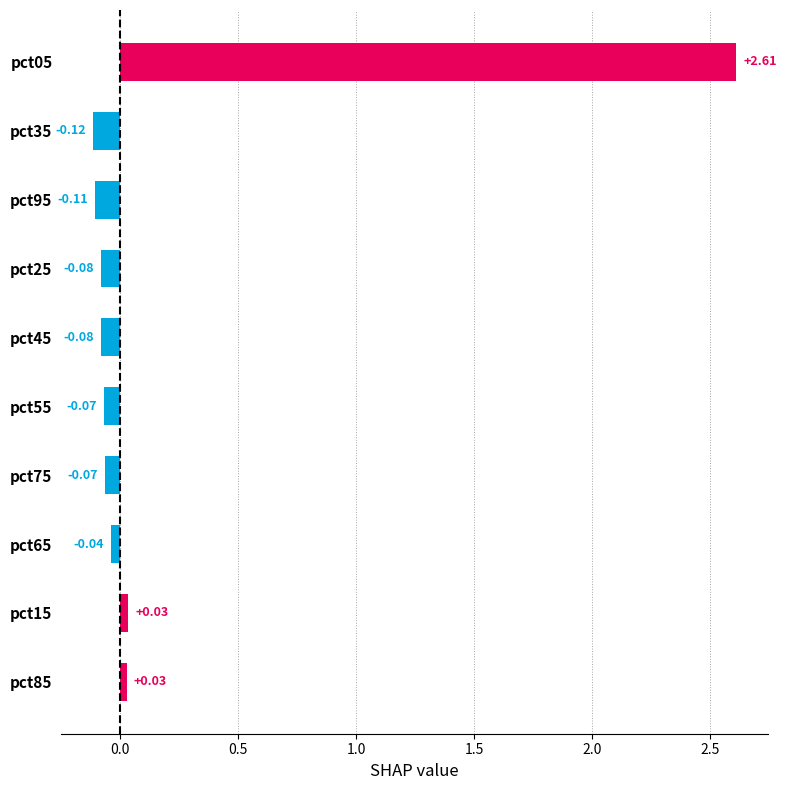

What is the difference between the maximum and minimum values?

2.7